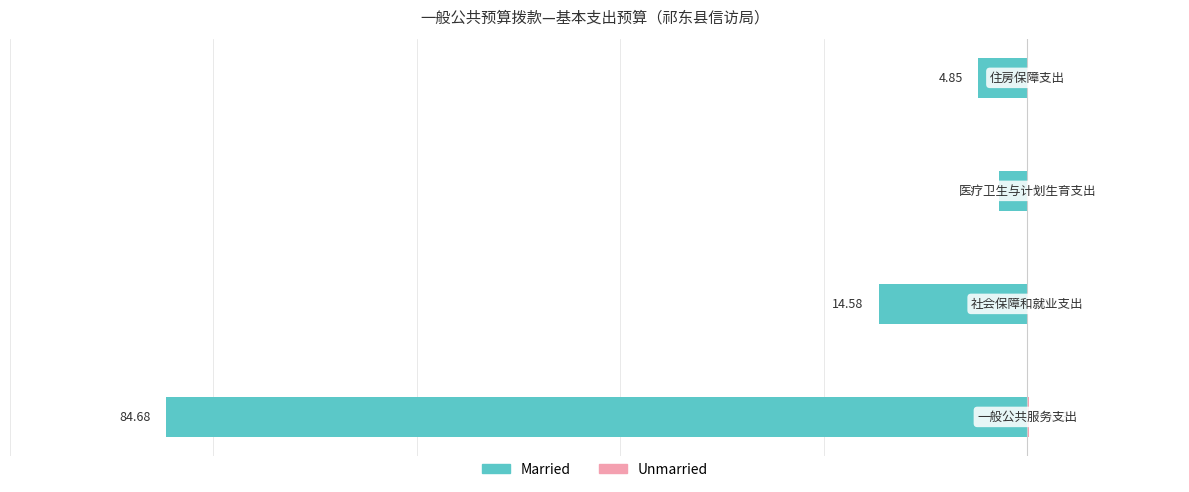

What is the value of the Married bar at the 2nd from the left?

-14.6